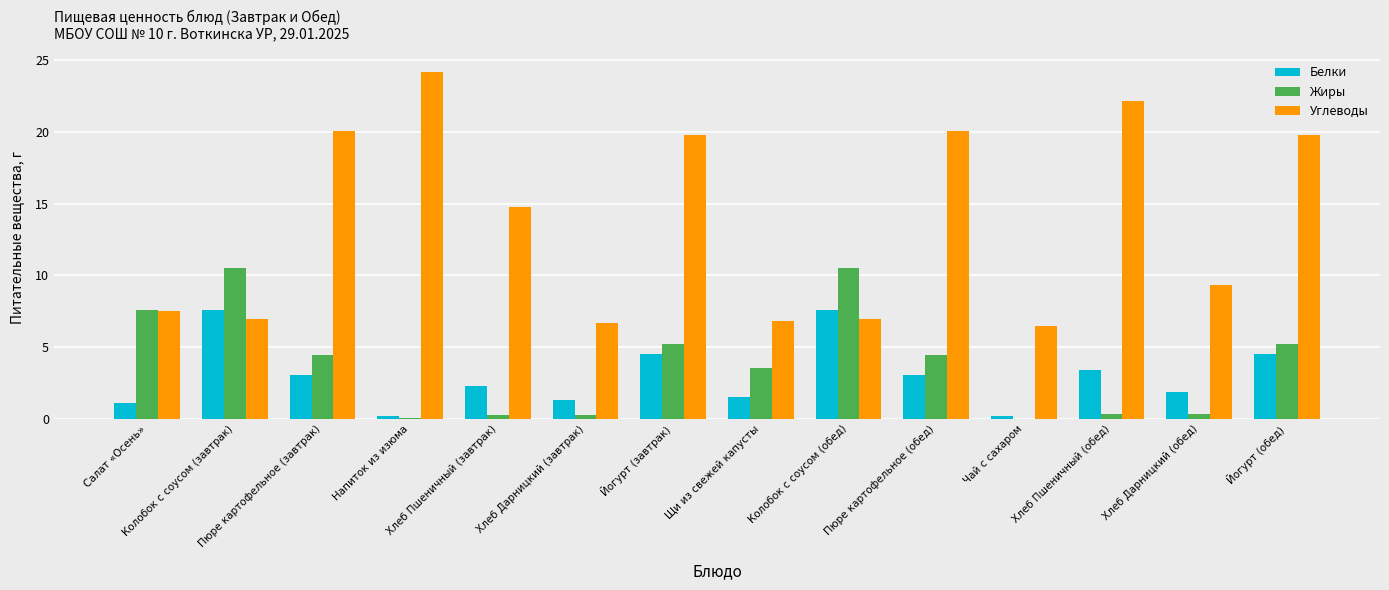

True or false: Углеводы has a value of 3.0 at Щи из свежей капусты.

False